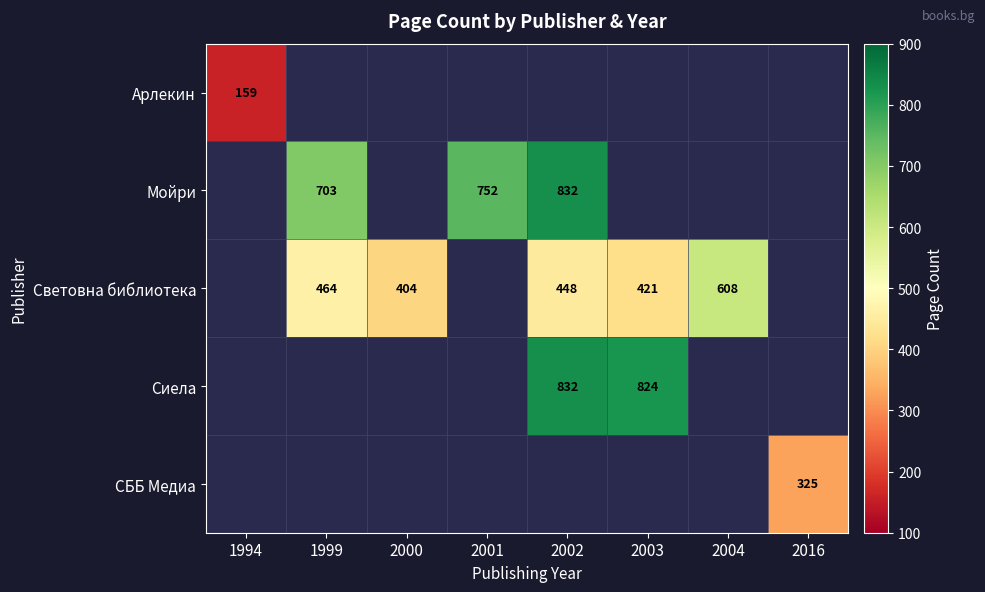

Which category has the highest value across all series?

2002